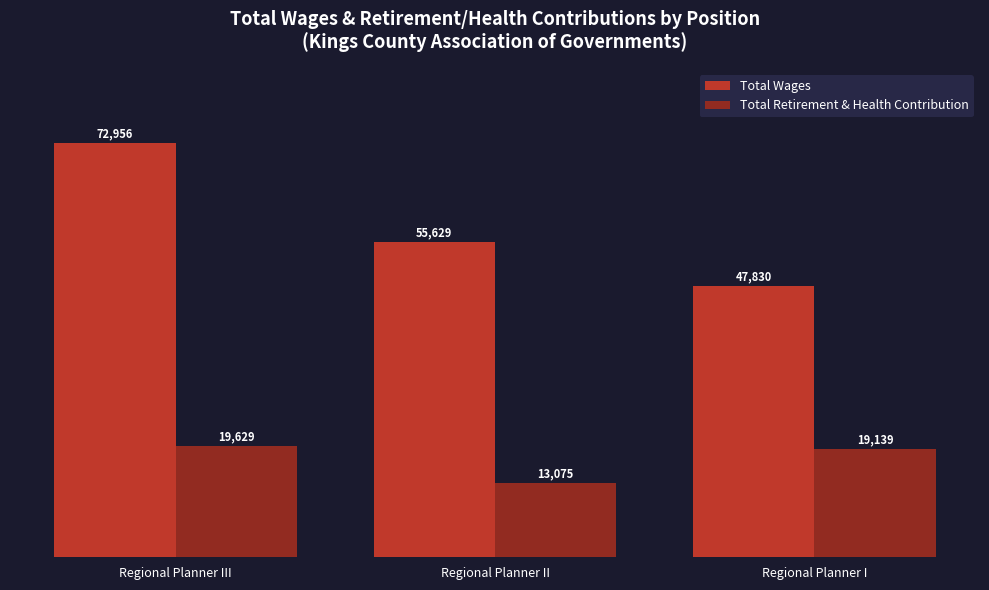

How many distinct data groups are displayed?

2